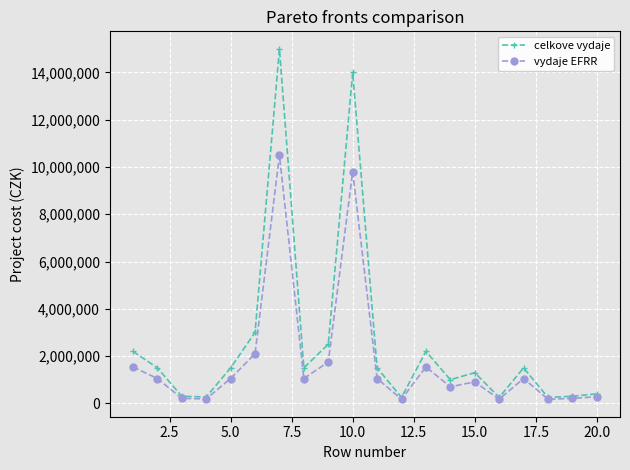

Rank the series by their maximum value, from lowest to highest.

vydaje EFRR, celkove vydaje